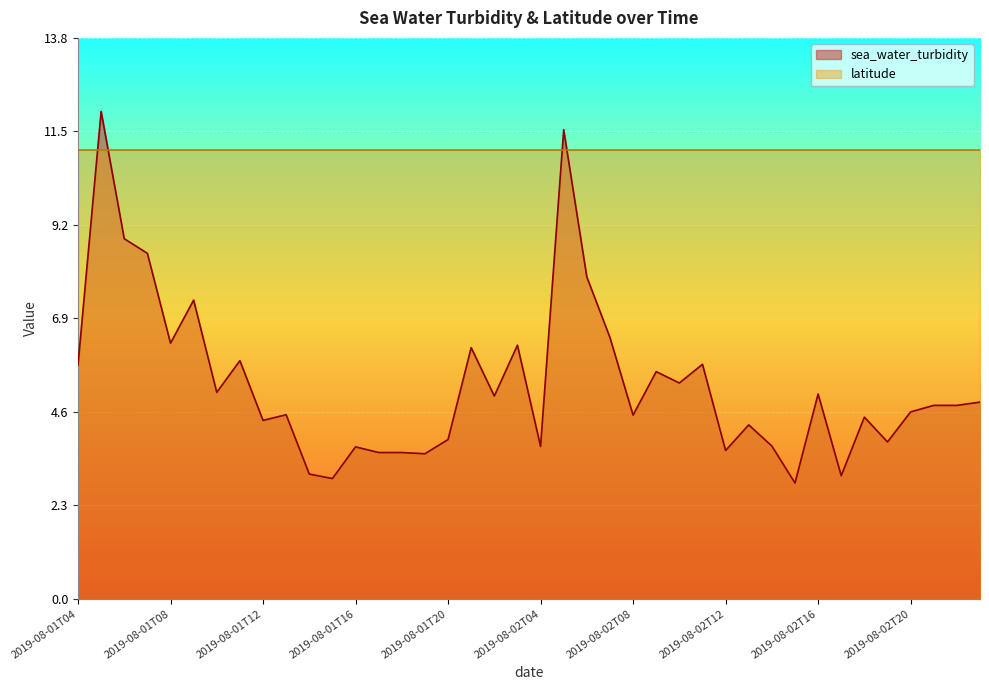

At which category does the data reach its first local valley?

2019-08-01T08